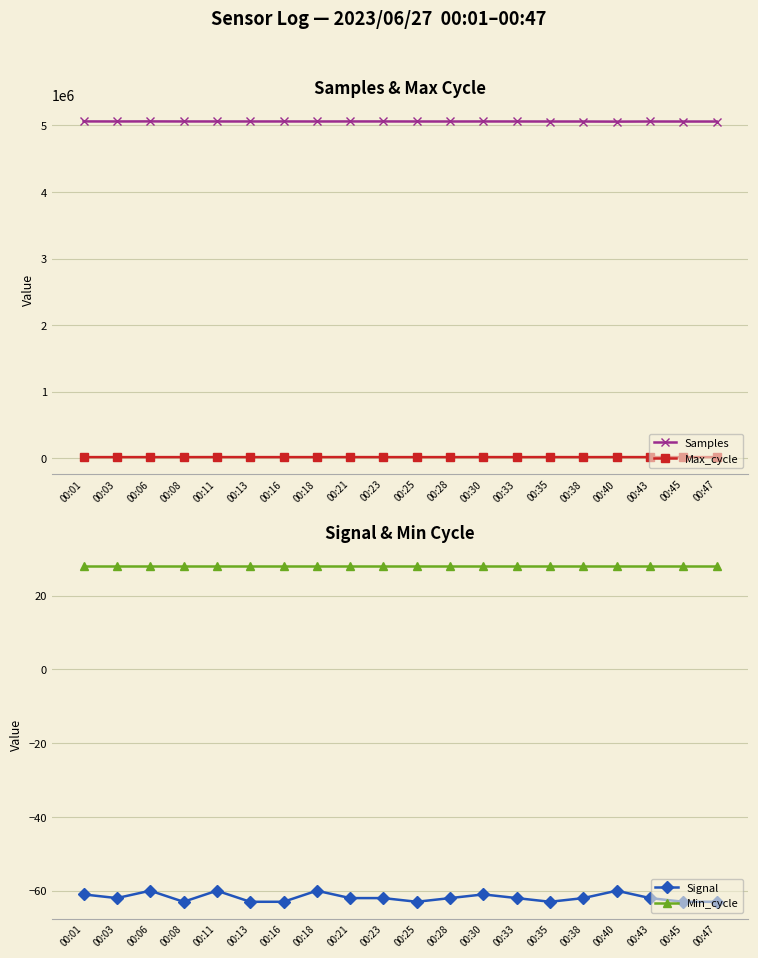

Where is the first local minimum for Signal?

00:03